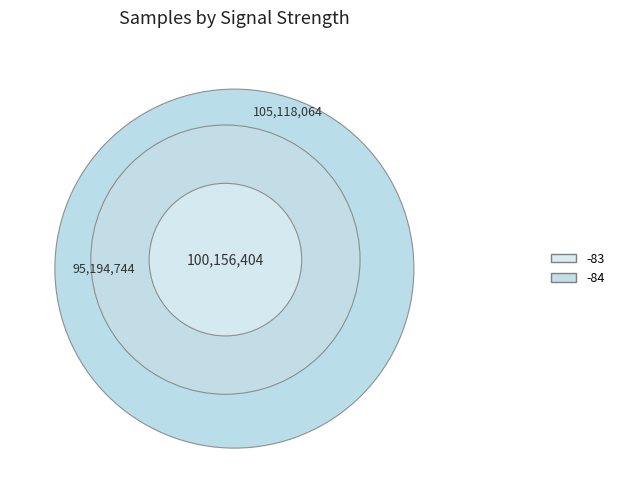

The 3 slice represents 1% of the pie. True or false?

False